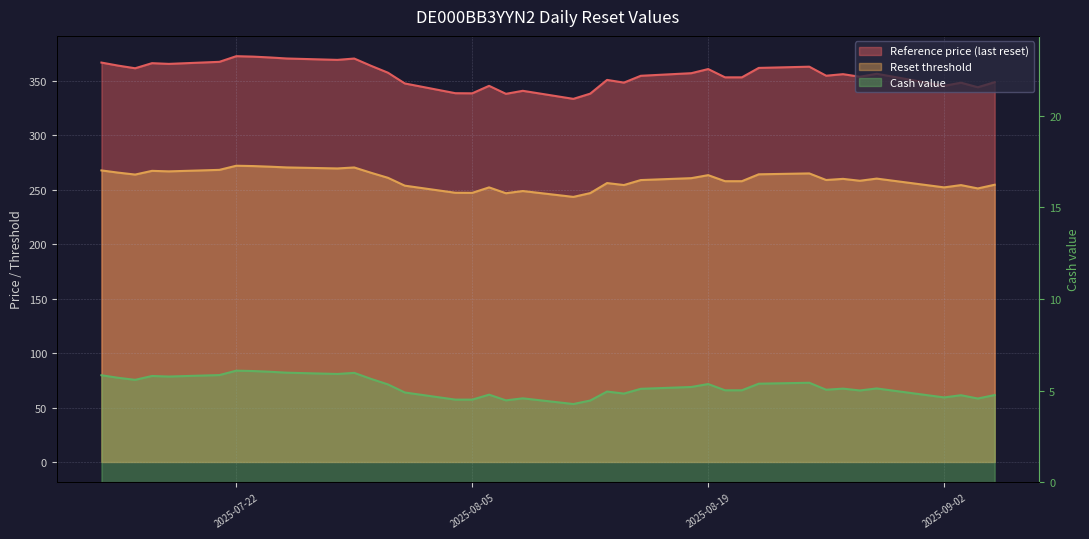

True or false: Reset threshold and Reference price (last reset) cross at least once.

False